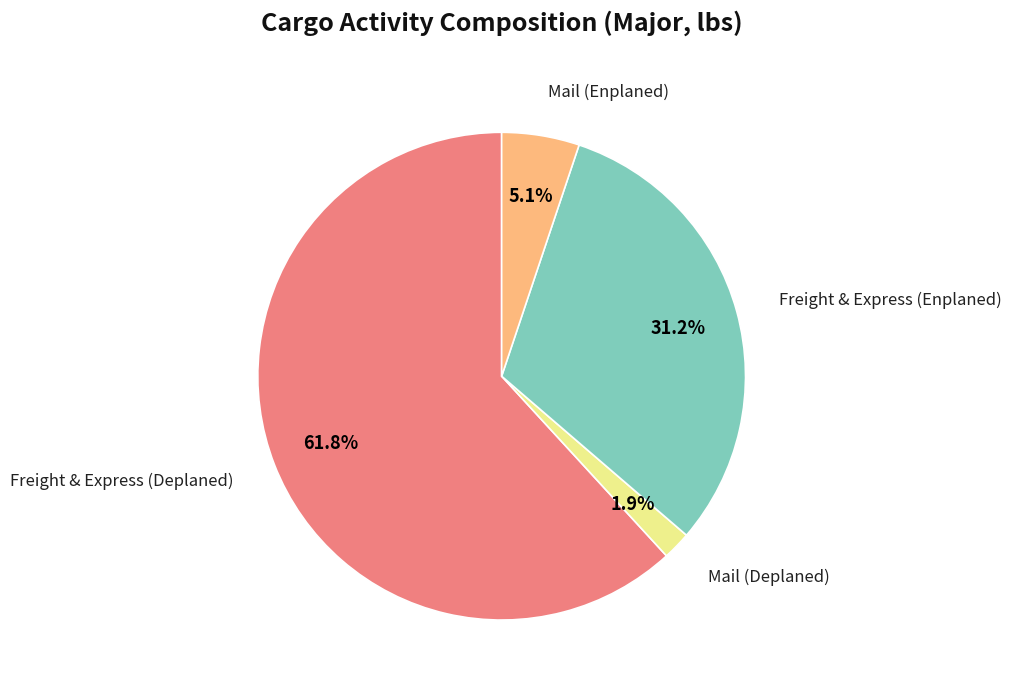

Is there a majority slice in this chart?

Yes